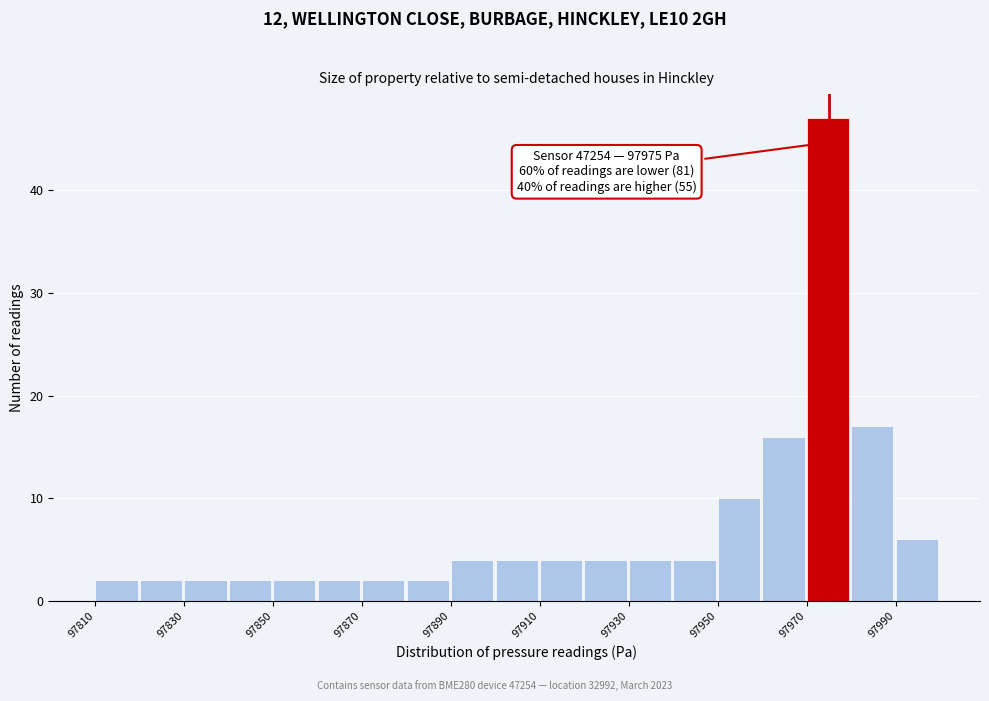

Which range on the x-axis has the tallest bar?

97970 to 97980